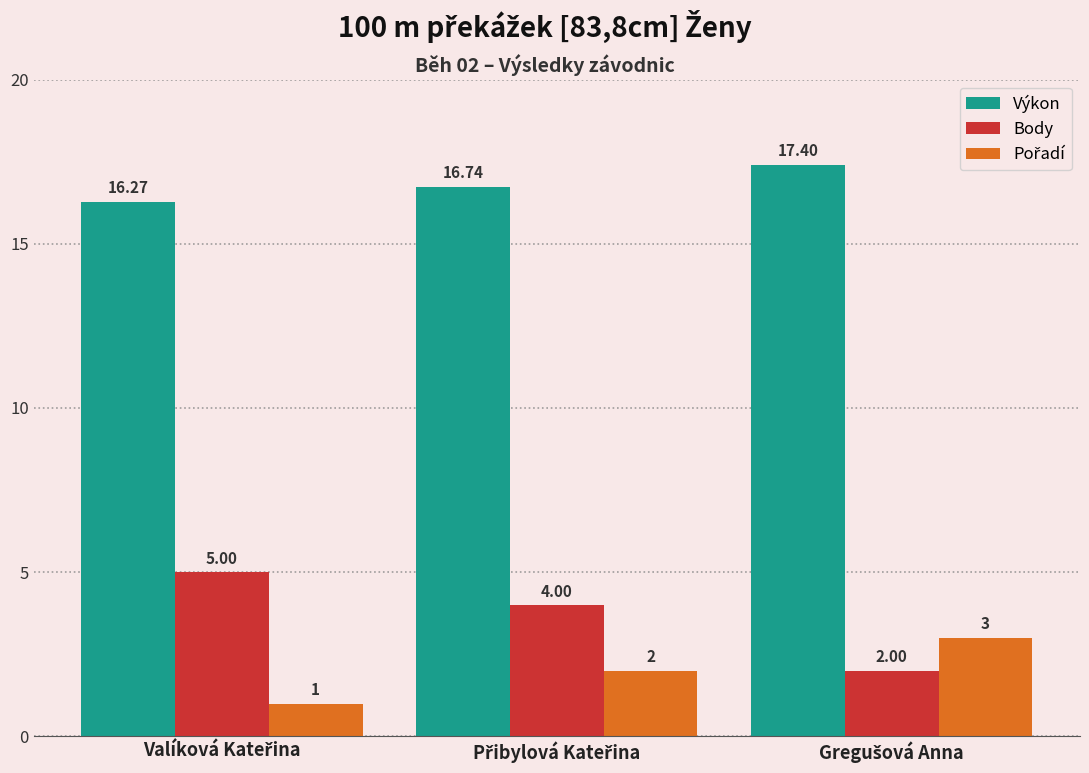

How many bars are there in total?

9